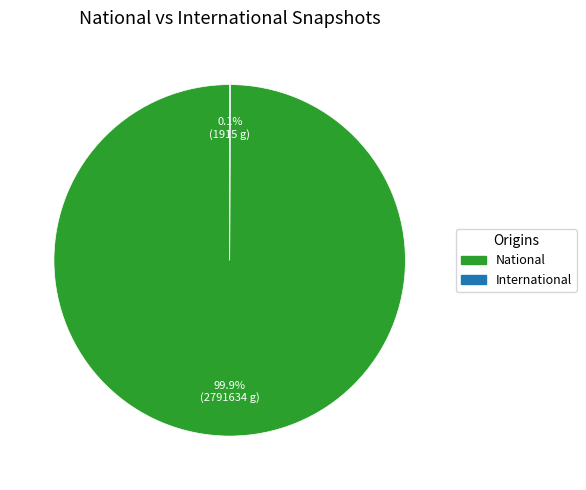

Is there a majority slice in this chart?

Yes